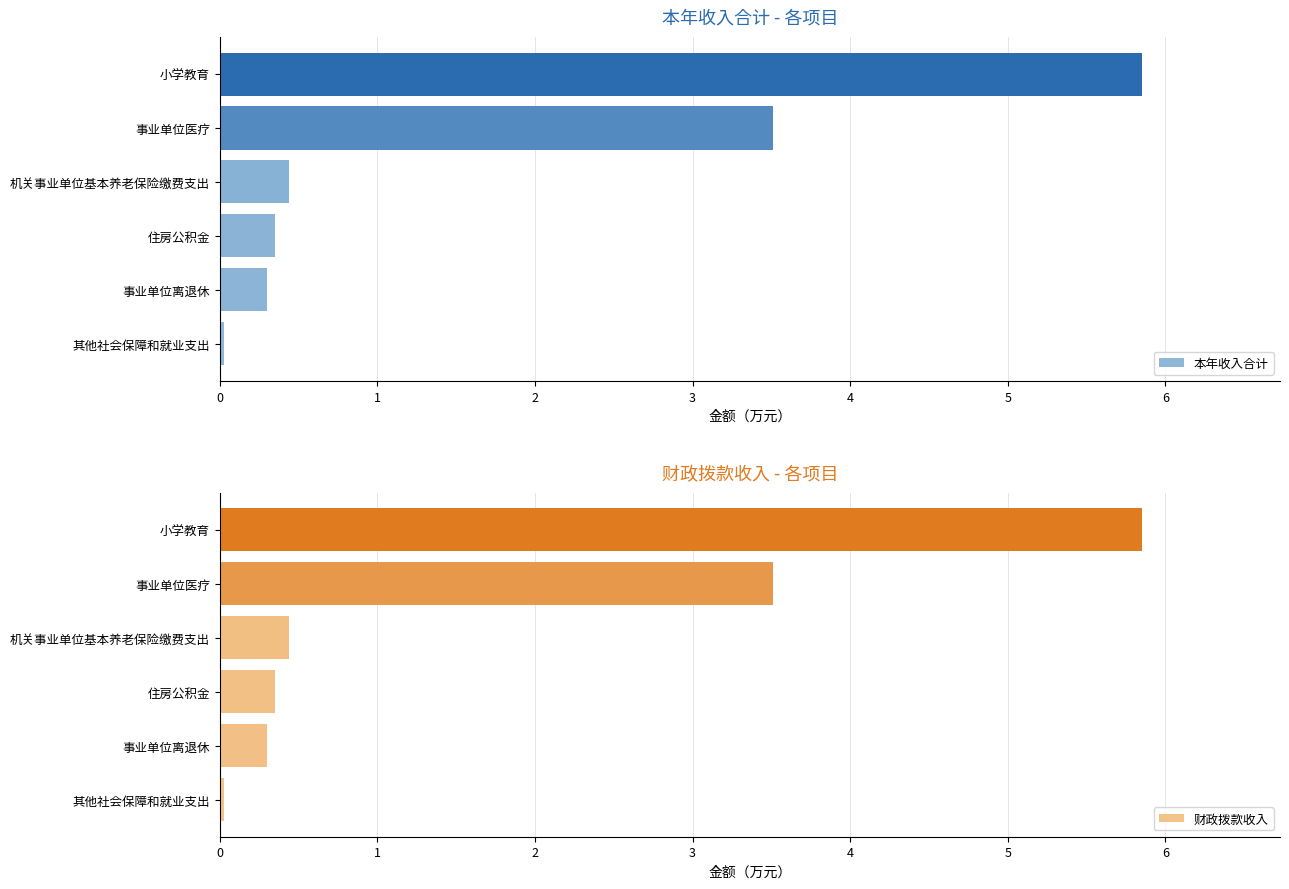

The 本年收入合计 series shows 3.5 at 事业单位医疗. True or false?

True